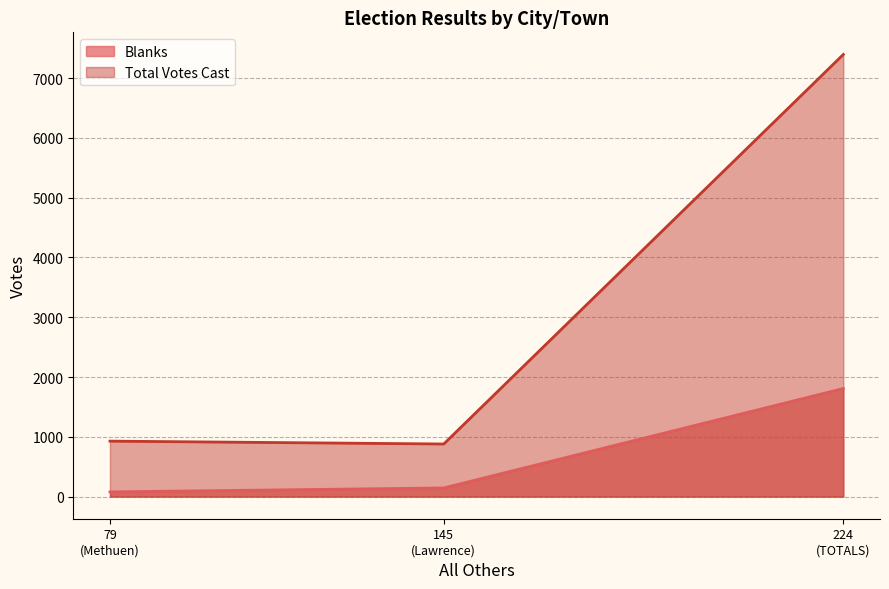

List the series in order of their peak value, lowest first.

Blanks, Total Votes Cast